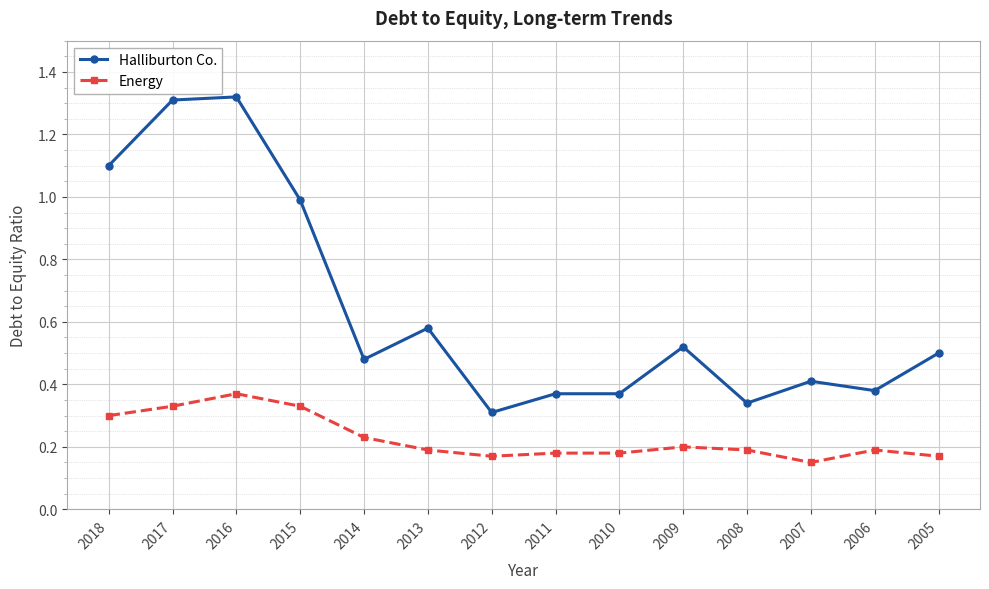

List the series in order of their peak value, highest first.

Halliburton Co., Energy